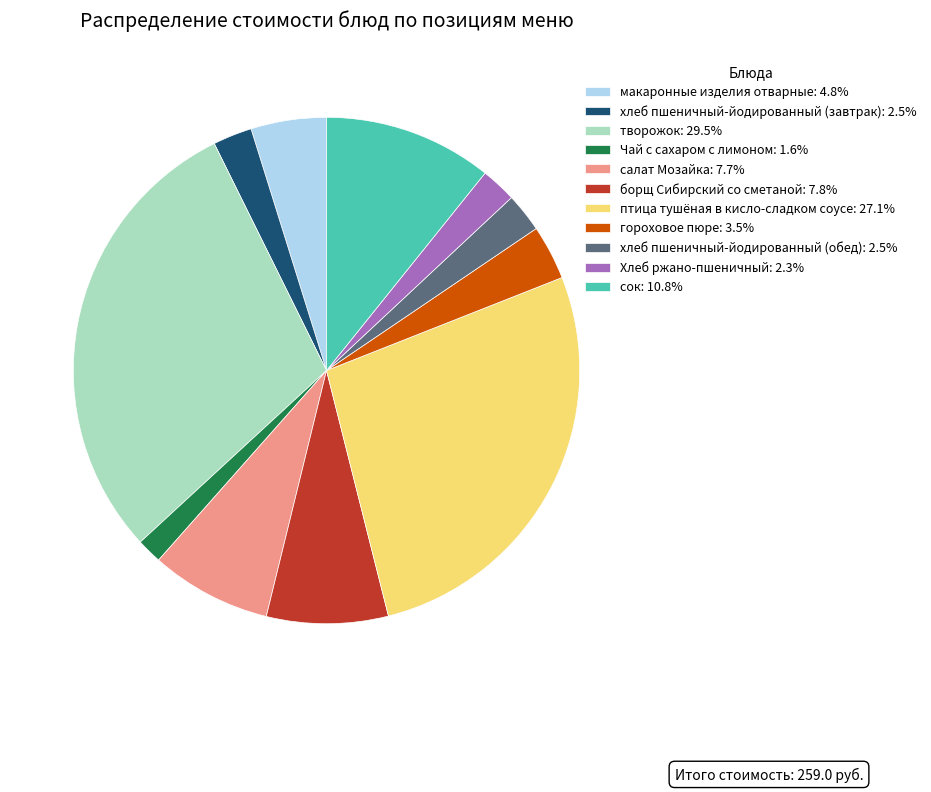

Approximately how many times larger is the value at Хлеб ржано-пшеничный: 2.3% compared to салат Мозайка: 7.7%?

0.3